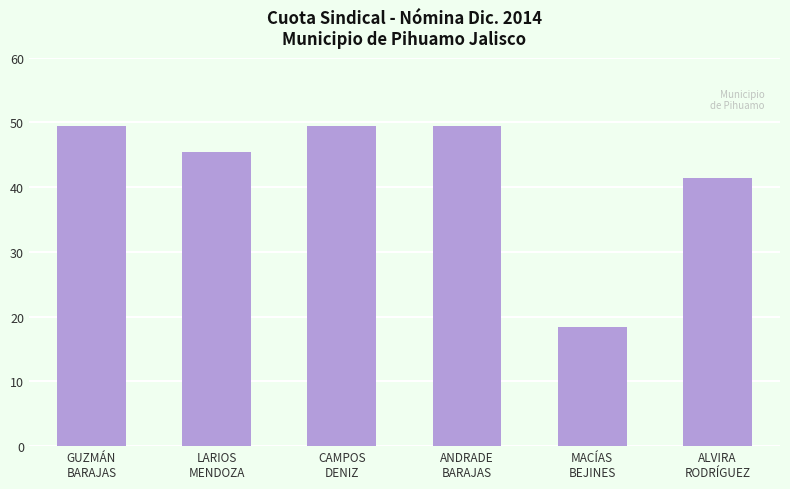

What is the average value?

42.3